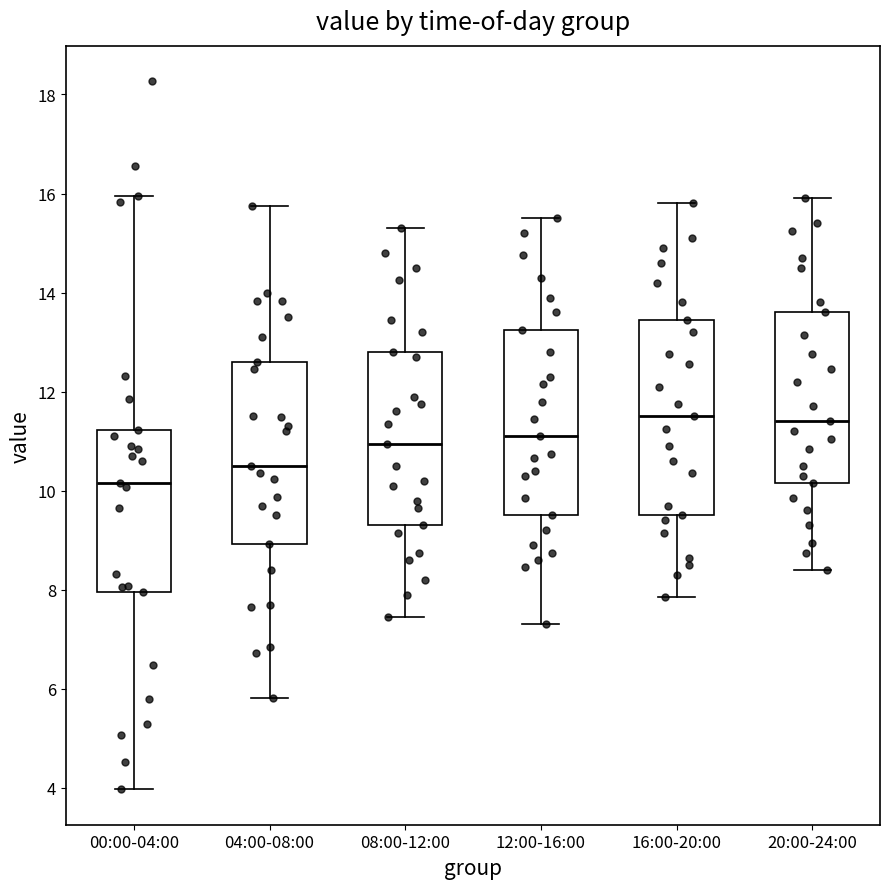

Where is the upper edge of the box for 04:00-08:00 on the y-axis? The values are not printed on the chart, so give them approximately, as read against the axis.

12.6